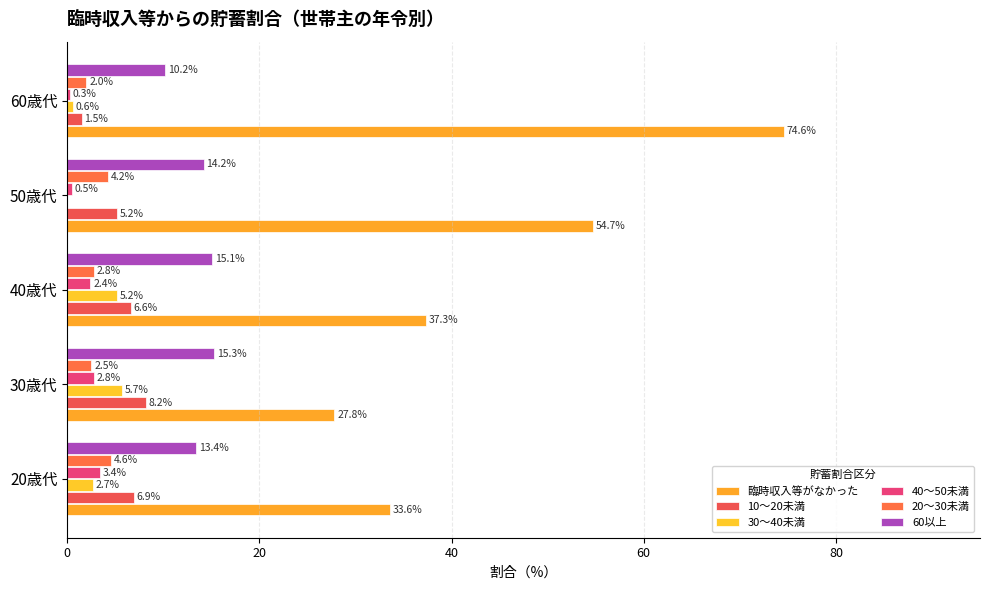

Count the number of data series in this chart.

6